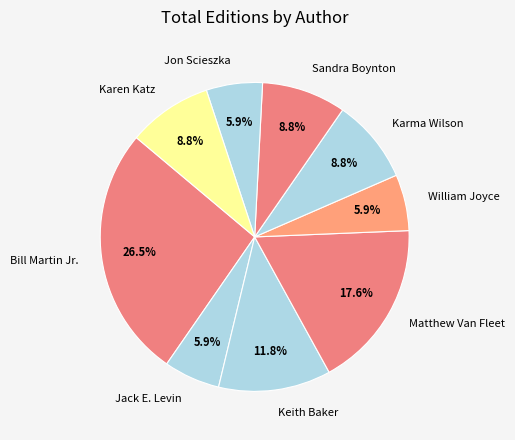

Which has a higher value, Jon Scieszka or Bill Martin Jr.?

Bill Martin Jr.